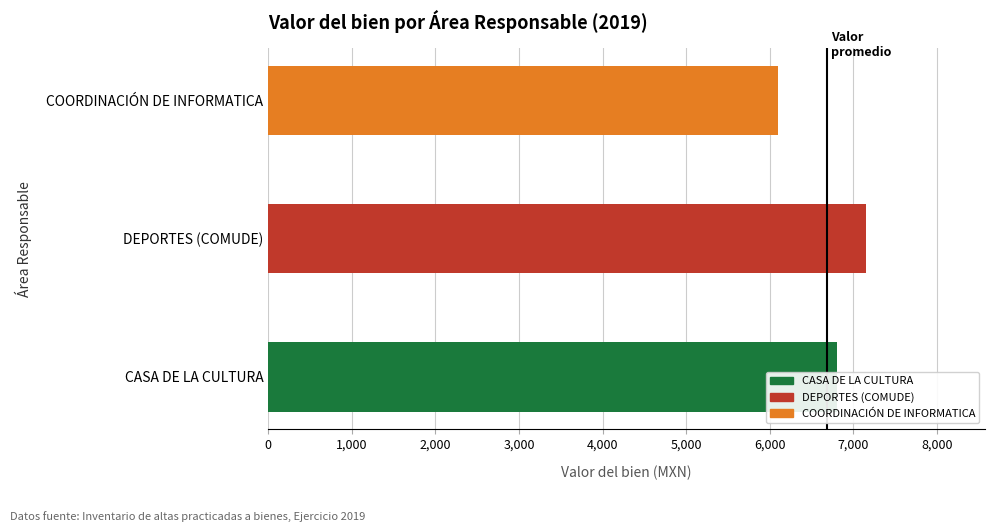

At which category does the chart reach its peak across all series?

DEPORTES (COMUDE)